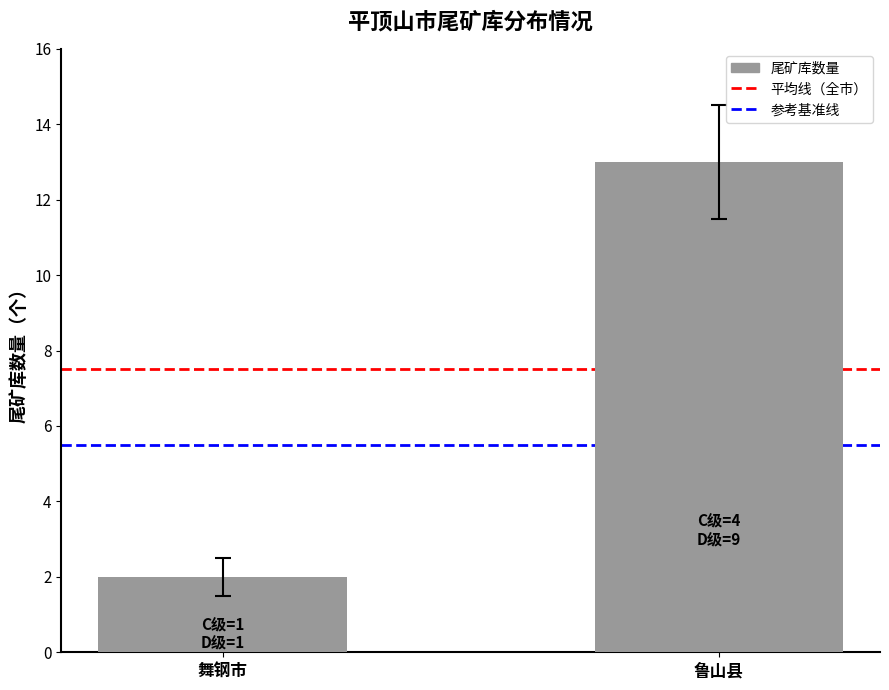

What is the difference between the maximum and minimum values?

11